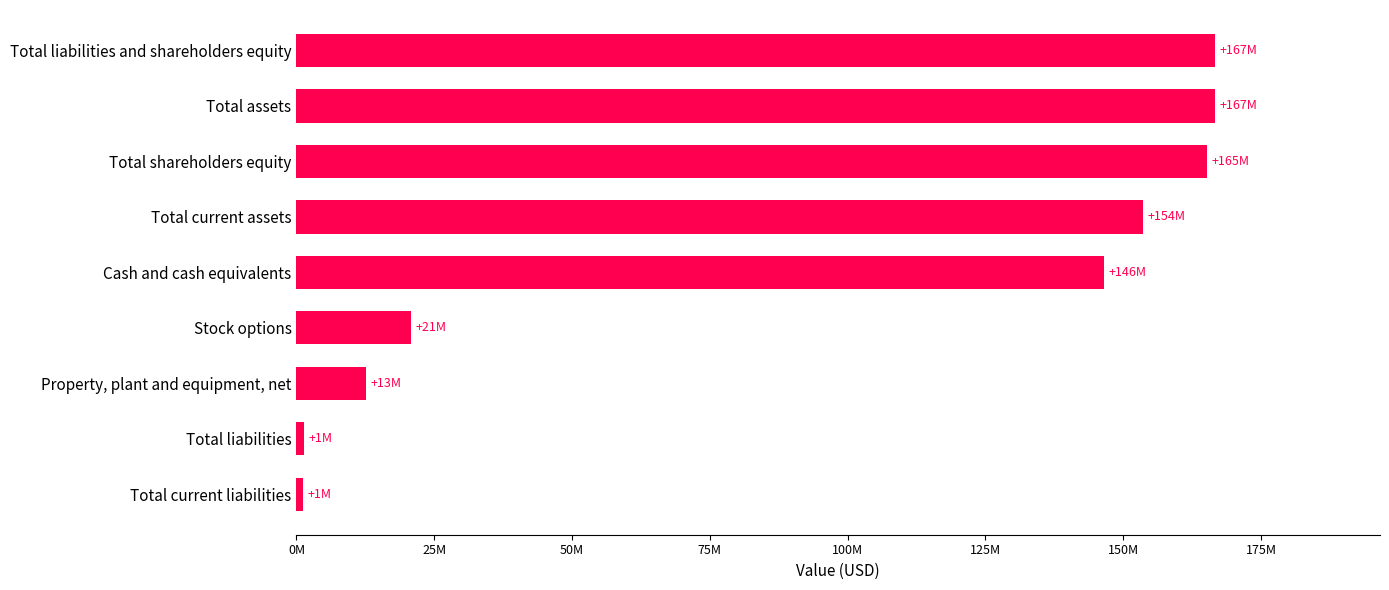

Does the chart contain any negative values?

No